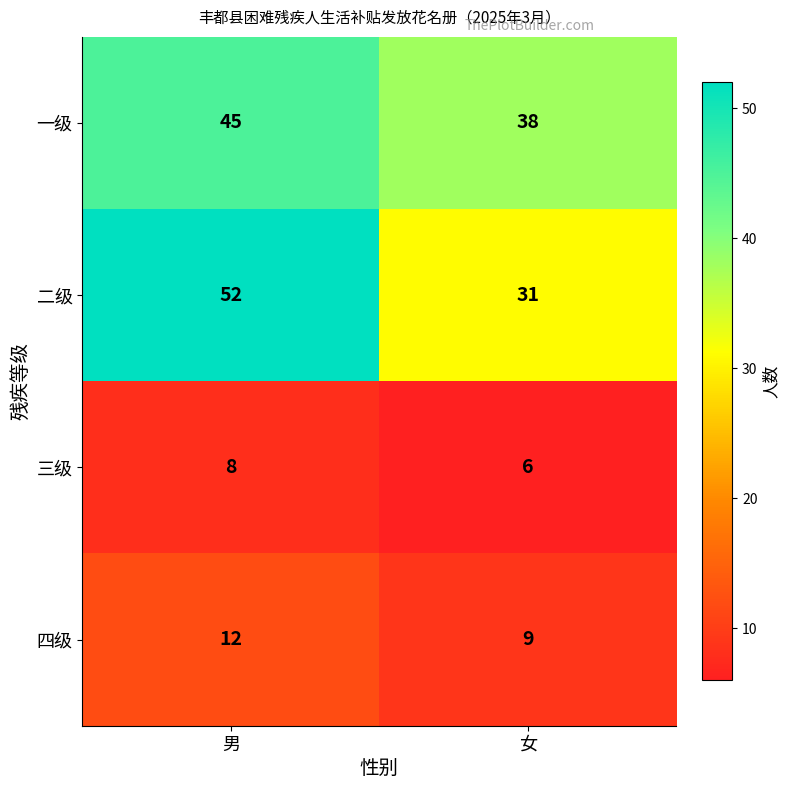

What is the total value across all series at 女?

84